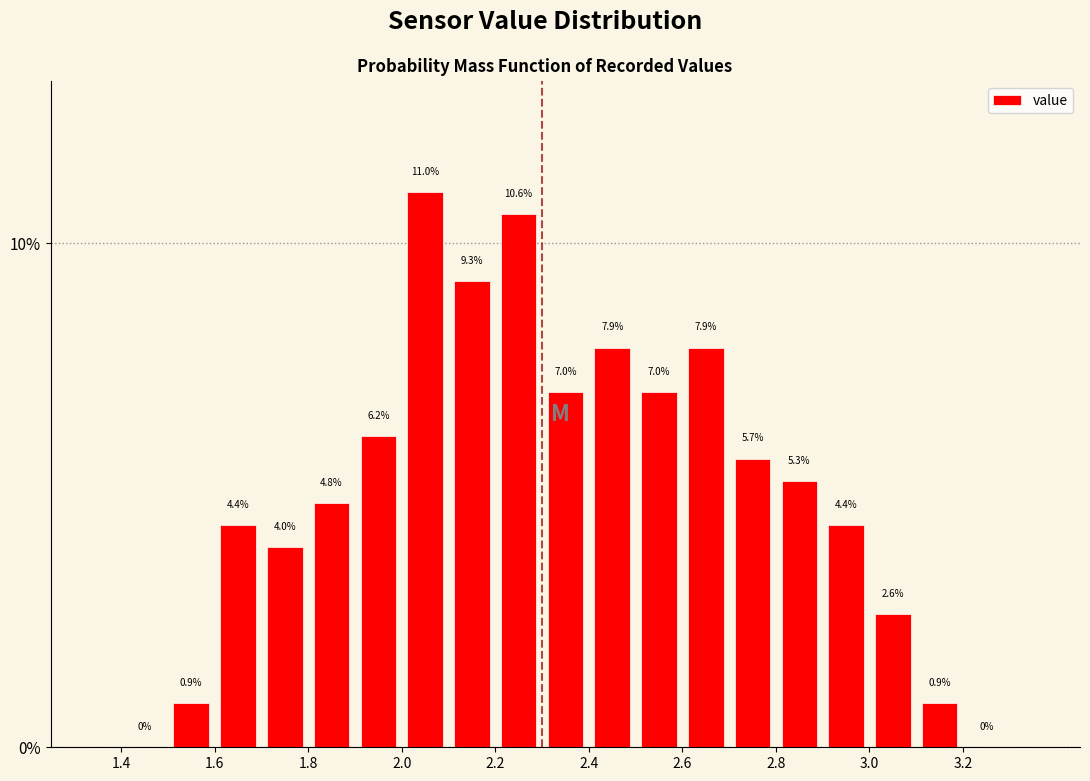

Reading left to right, transcribe this chart: for each bar, give the range it covers on the x-axis and its height.

1.4 to 1.5: 0.0
1.5 to 1.6: 0.9
1.6 to 1.7: 4.4
1.7 to 1.8: 4.0
1.8 to 1.9: 4.8
1.9 to 2.0: 6.2
2.0 to 2.1: 11.0
2.1 to 2.2: 9.3
2.2 to 2.3: 10.6
2.3 to 2.4: 7.0
2.4 to 2.5: 7.9
2.5 to 2.6: 7.0
2.6 to 2.7: 7.9
2.7 to 2.8: 5.7
2.8 to 2.9: 5.3
2.9 to 3.0: 4.4
3.0 to 3.1: 2.6
3.1 to 3.2: 0.9
3.2 to 3.3: 0.0